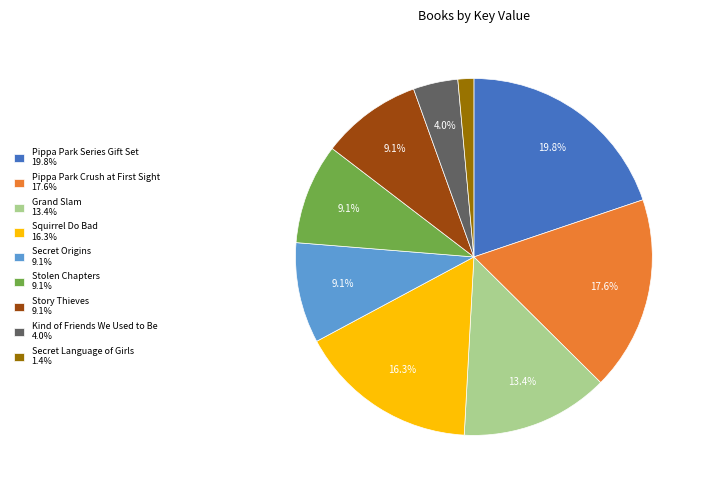

Which category has the smallest portion of the pie?

Secret Language of Girls